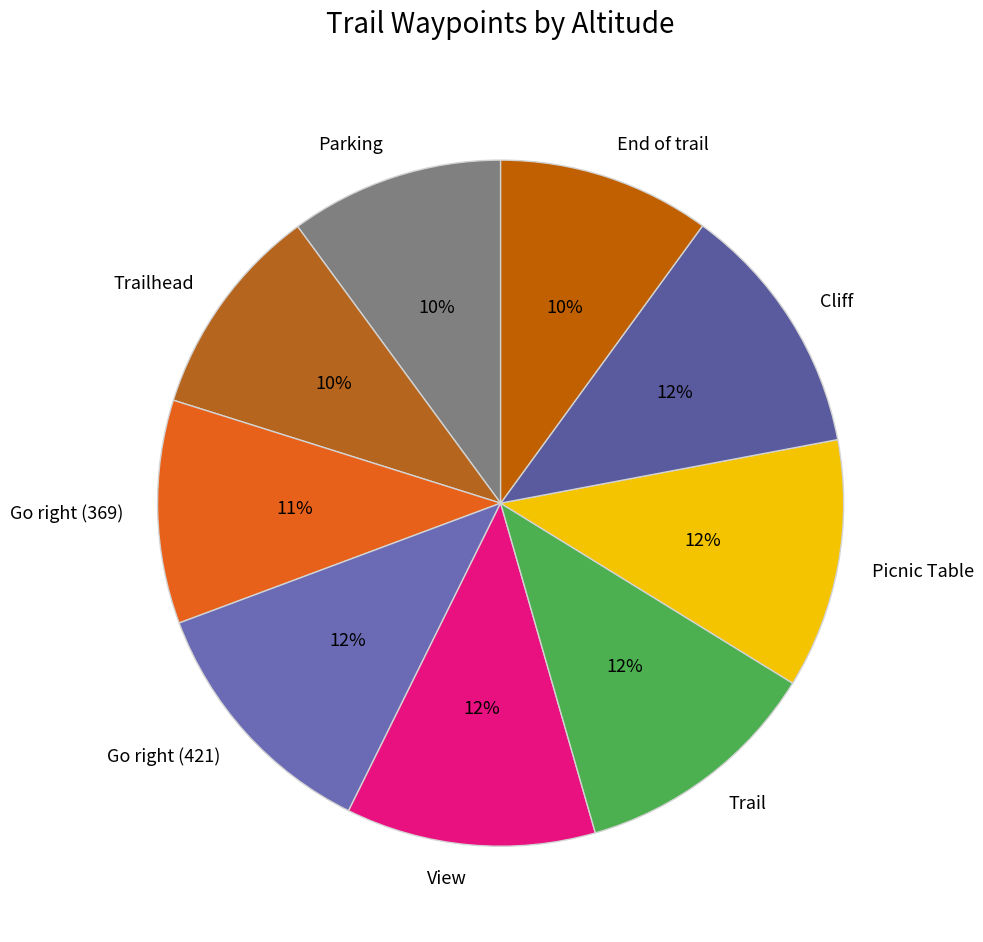

Does Picnic Table represent more than half of the total?

No